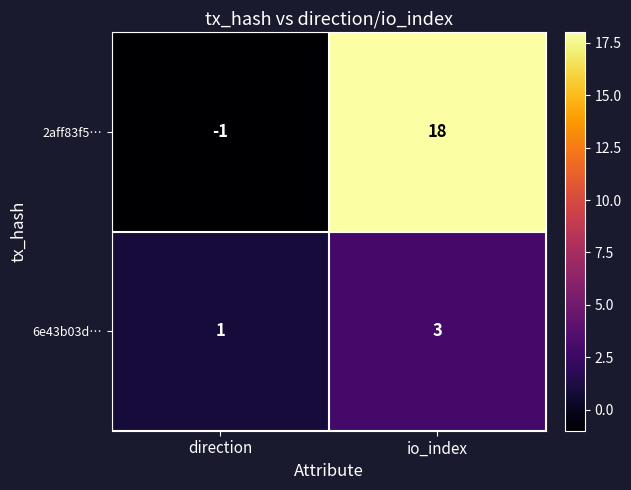

What is the difference between the 2aff83f5… values at io_index and direction?

19